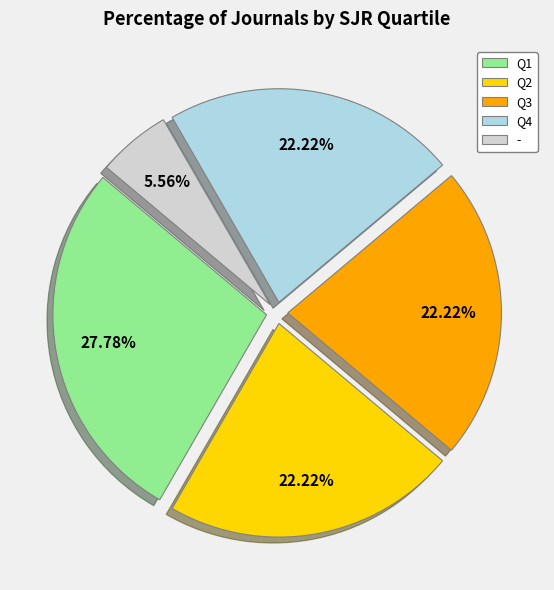

How many segments does this pie chart have?

5